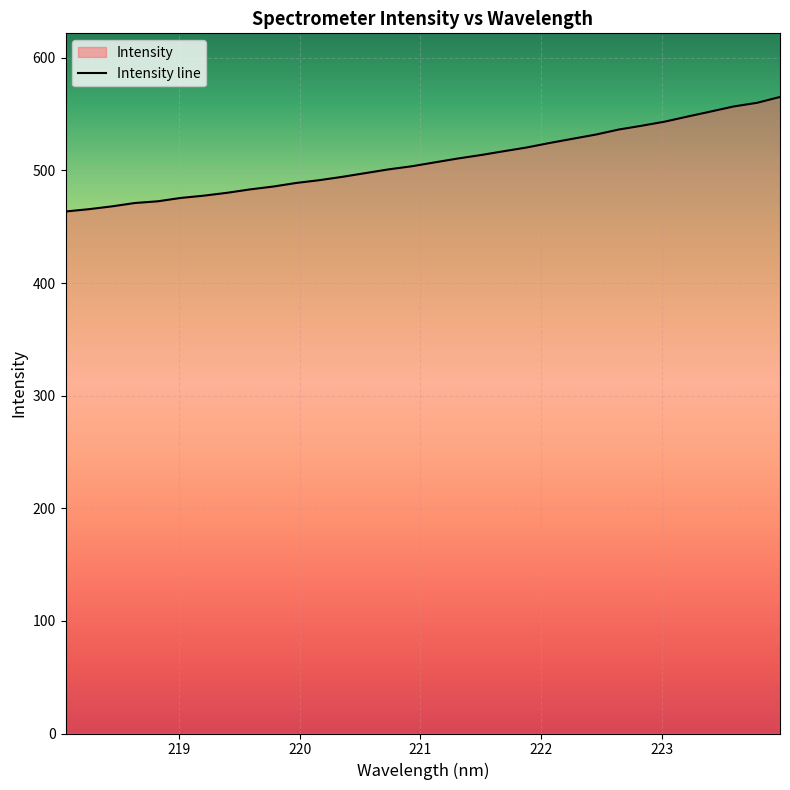

What is the smallest value displayed?

463.5